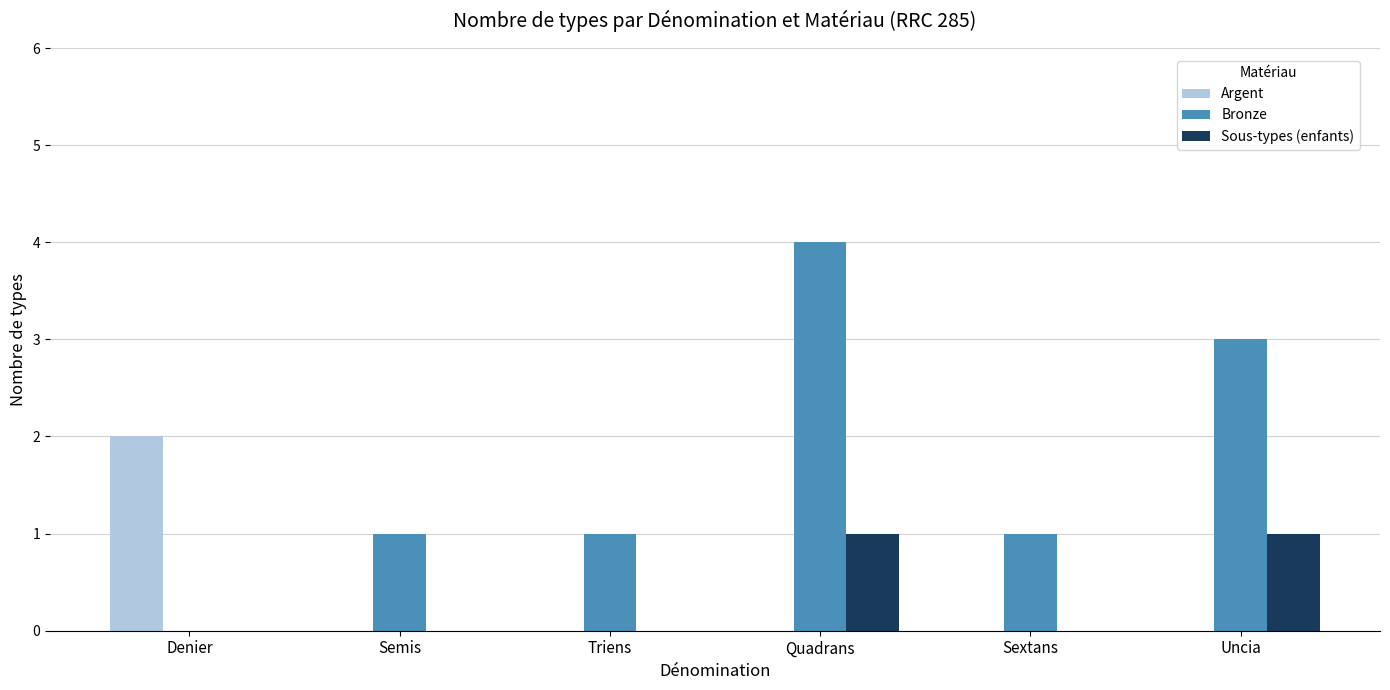

Reading left to right, what are all the values shown in this chart?

Argent: 2	0	0	0	0	0
Bronze: 0	1	1	4	1	3
Sous-types (enfants): 0	0	0	1	0	1